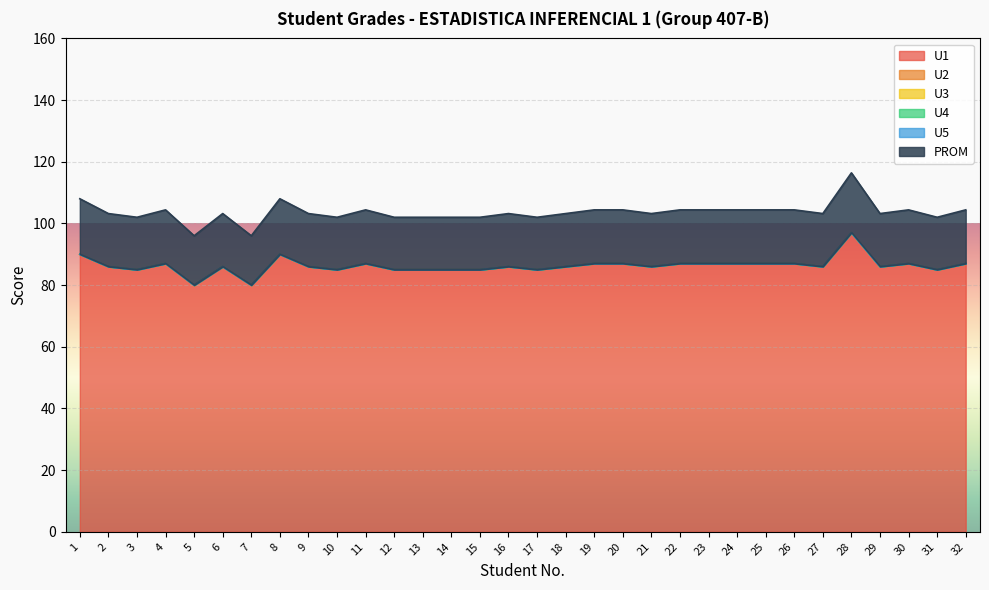

The value of PROM at 26 is 17.4. True or false?

True